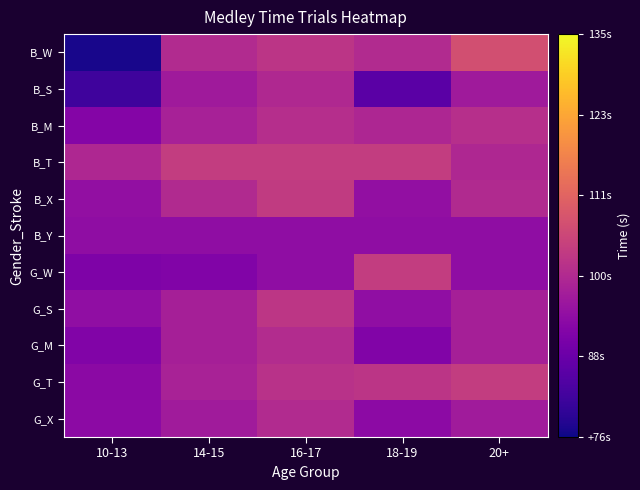

Reading left to right, extract all data points from this chart.

B_W: 10-13=76.9	14-15=99.9	16-17=101.9	18-19=99.9	20+=107.3
B_S: 10-13=81.7	14-15=96.5	16-17=99.5	18-19=85.6	20+=96.5
B_M: 10-13=91.7	14-15=97.8	16-17=100.5	18-19=99.0	20+=100.8
B_T: 10-13=99.2	14-15=103.5	16-17=103.5	18-19=103.5	20+=99.2
B_X: 10-13=94.0	14-15=99.6	16-17=103.1	18-19=94.0	20+=99.6
B_Y: 10-13=93.5	14-15=93.5	16-17=93.5	18-19=93.5	20+=93.5
G_W: 10-13=90.8	14-15=91.2	16-17=93.7	18-19=103.5	20+=93.5
G_S: 10-13=93.8	14-15=97.6	16-17=102.2	18-19=93.8	20+=97.6
G_M: 10-13=91.3	14-15=97.4	16-17=100.0	18-19=91.3	20+=97.4
G_T: 10-13=92.9	14-15=98.0	16-17=101.2	18-19=101.9	20+=103.5
G_X: 10-13=93.3	14-15=96.6	16-17=99.9	18-19=93.3	20+=96.6